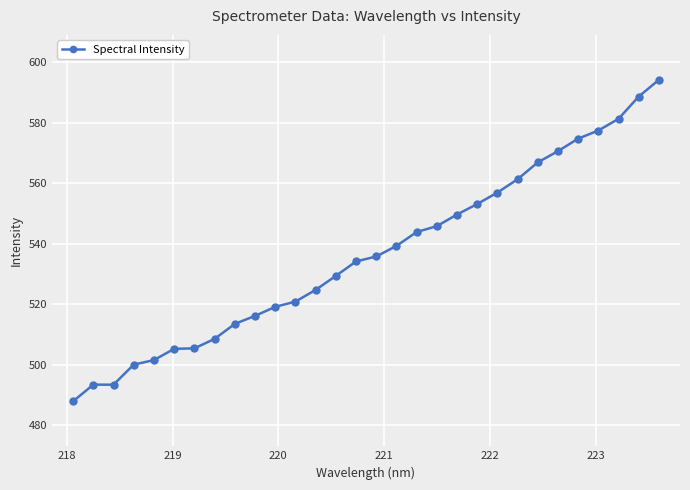

How many lines are shown in the chart?

1